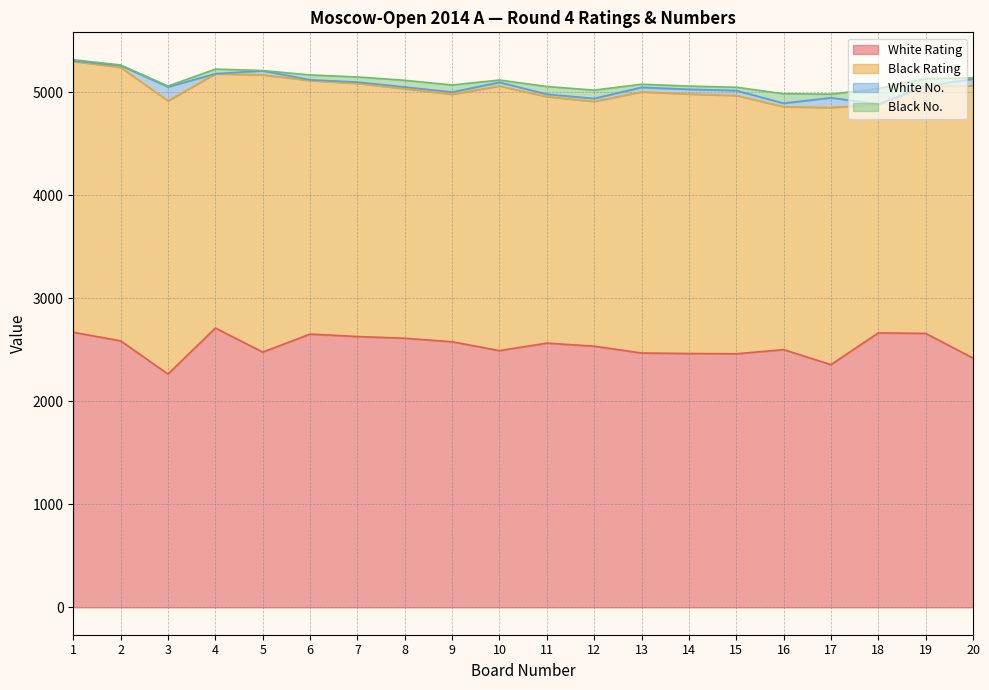

Which category has the lowest value in the White No. series?

4